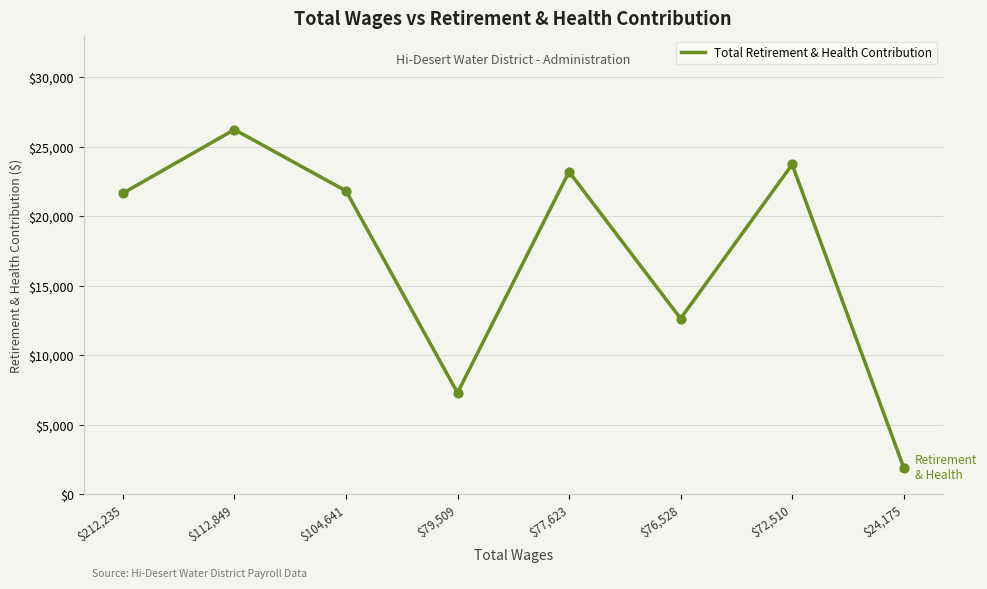

What is the ratio of the value at $79,509 to the value at $212,235?

0.3